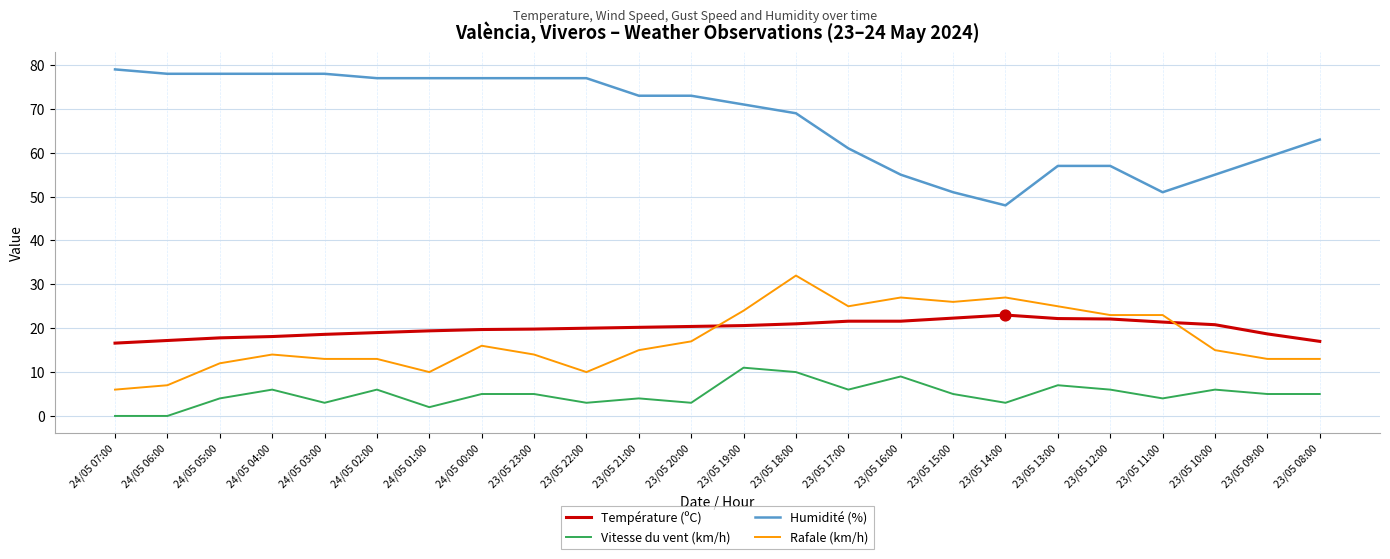

Which series has the widest spread of values?

Humidité (%)